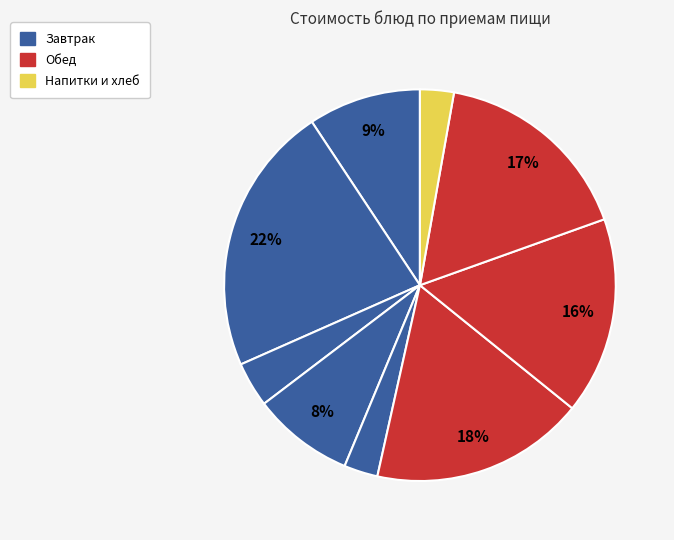

How many segments does this pie chart have?

9